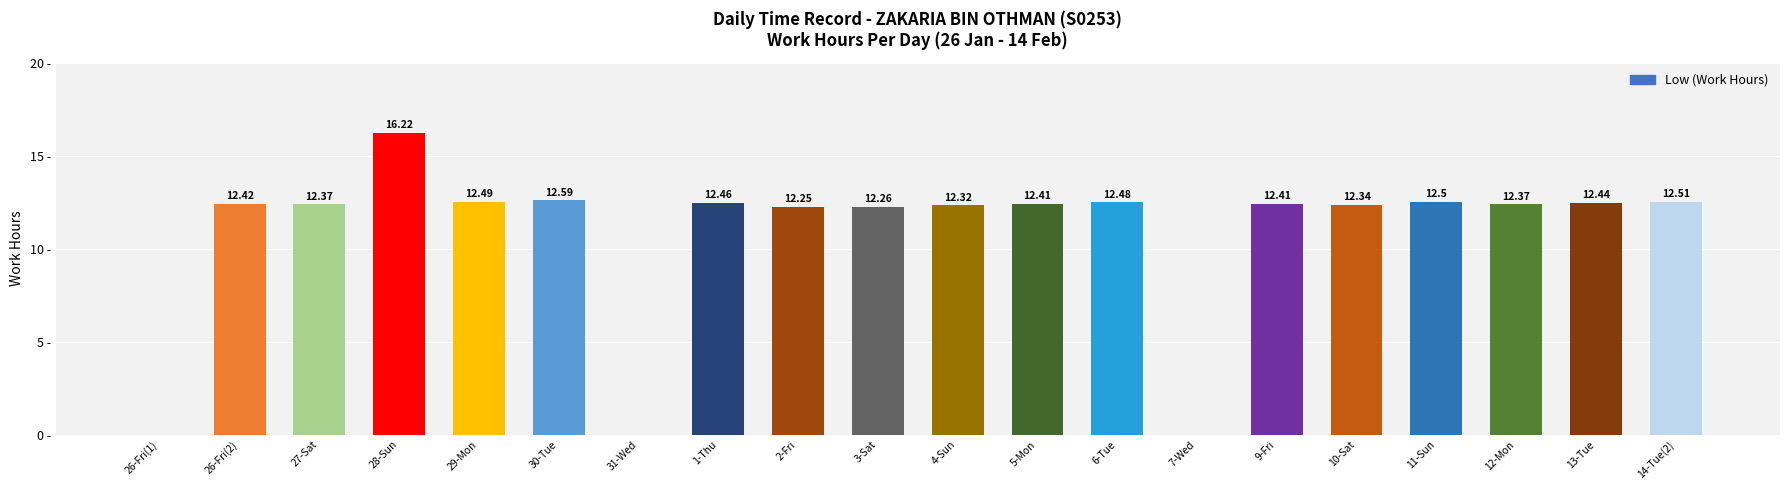

Does the chart contain stacked bars?

No